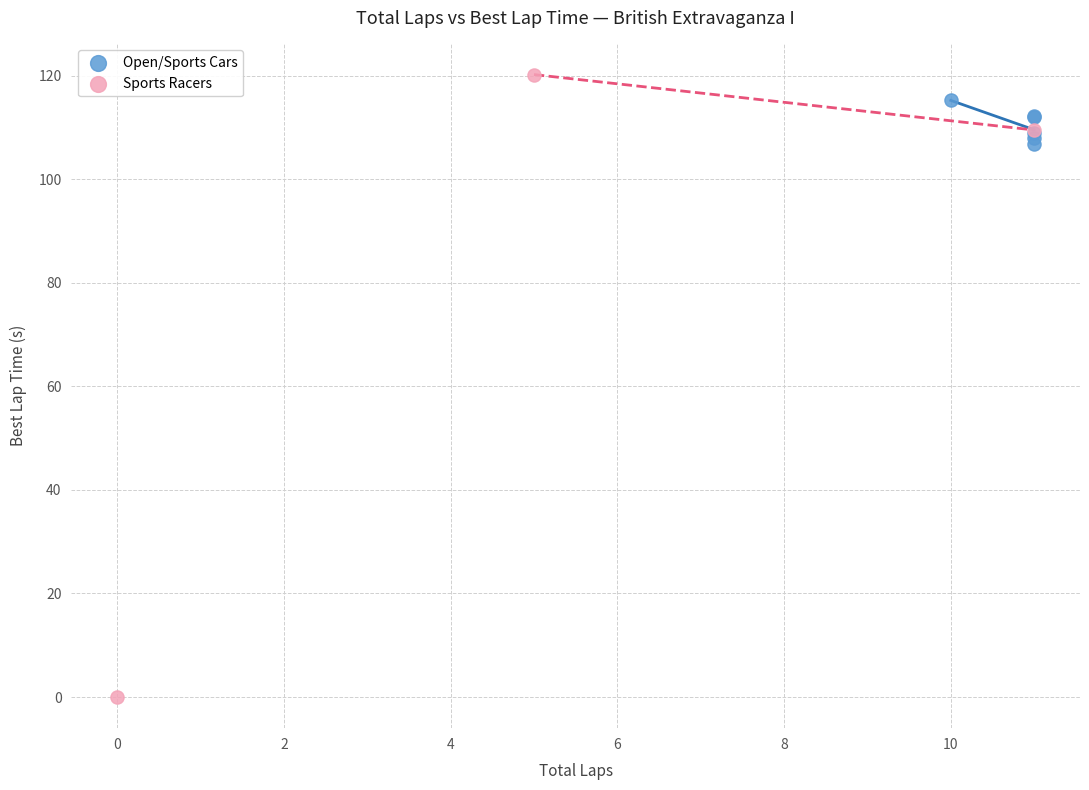

Which series has the widest spread of Y values?

Sports Racers